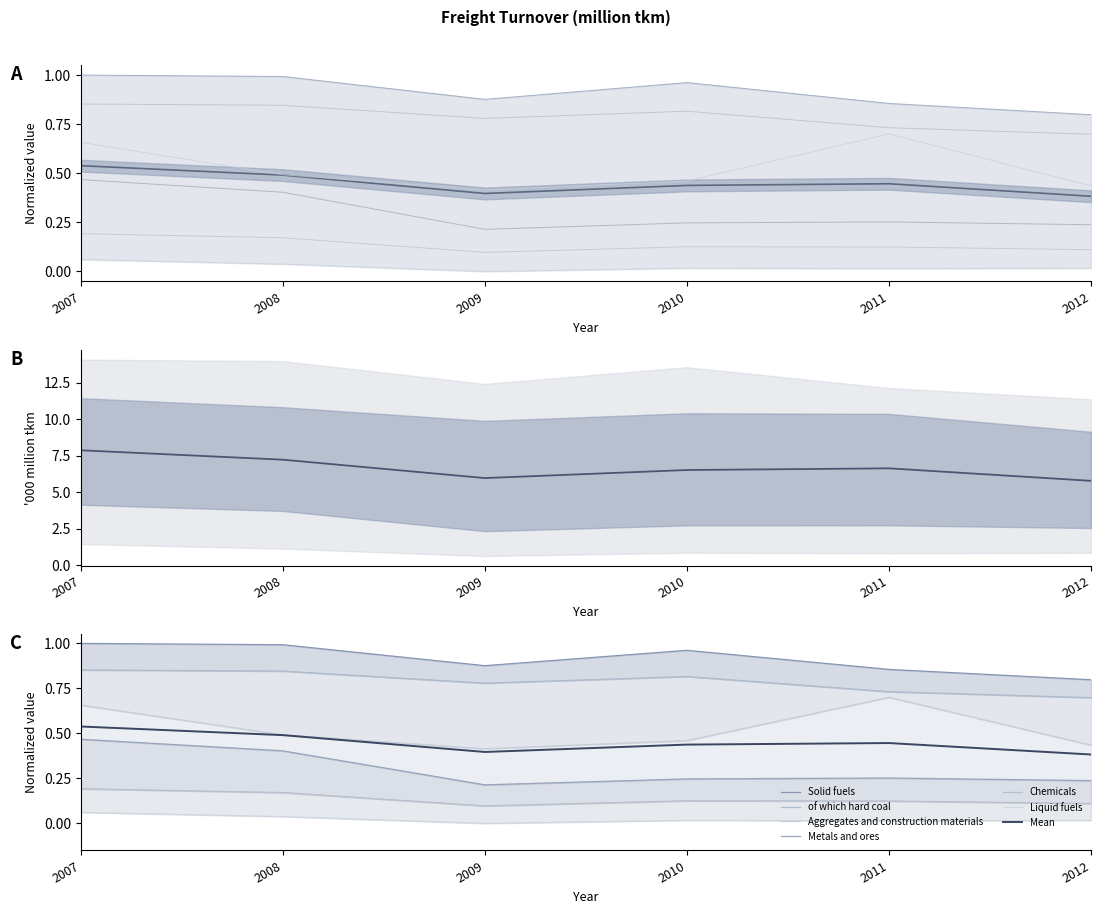

True or false: Liquid fuels has more than 2 points higher than both neighbors.

False